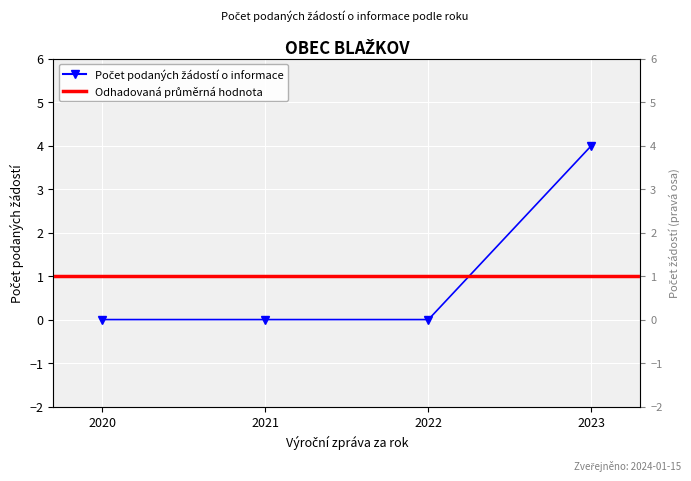

List the labels in order of value, largest first.

2023, 2020, 2021, 2022